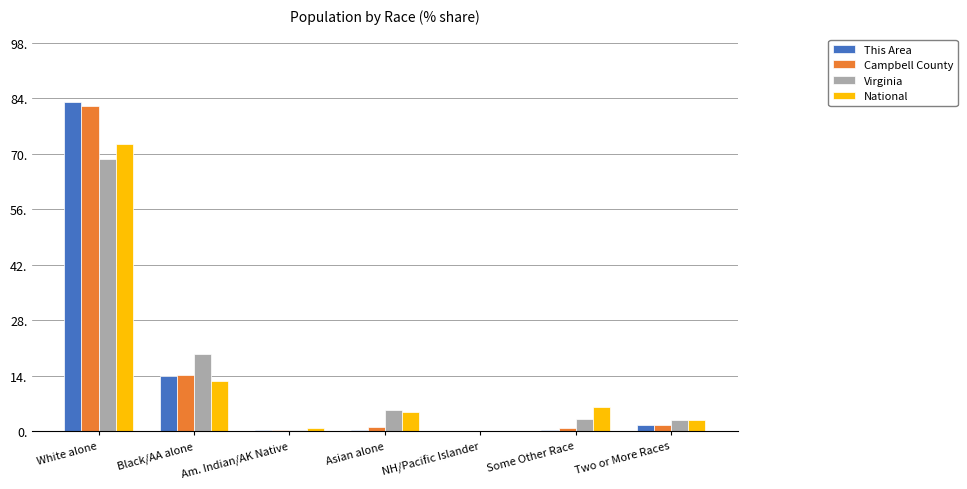

How many distinct data groups are displayed?

4